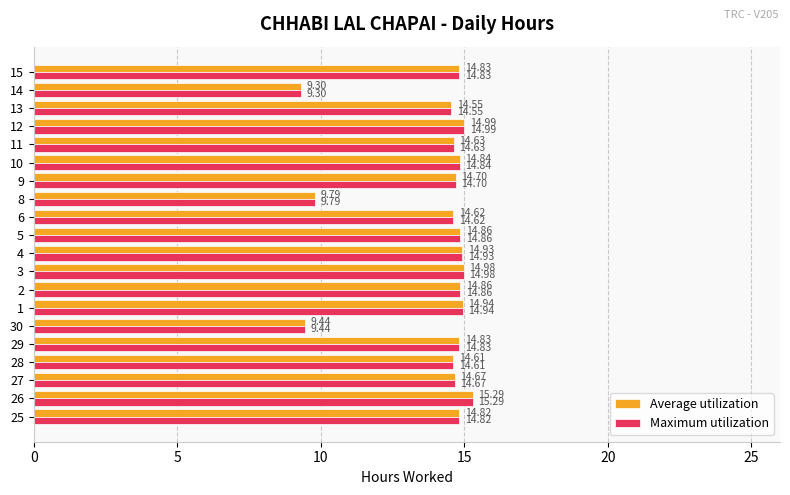

At which category is the sum across all series the highest?

26